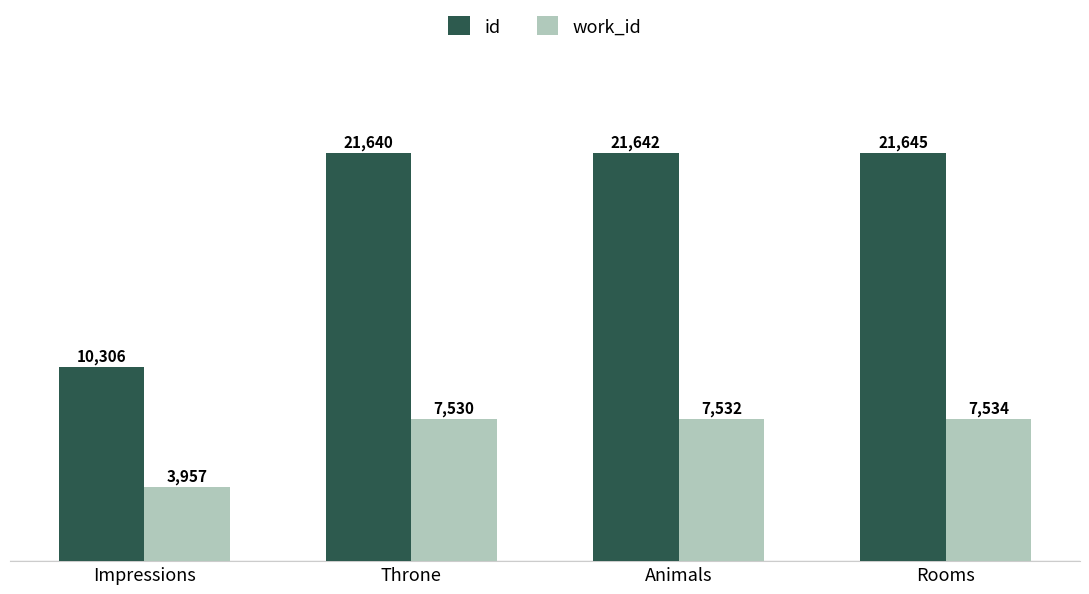

What is the value of the id bar at the 4th from the left?

21645